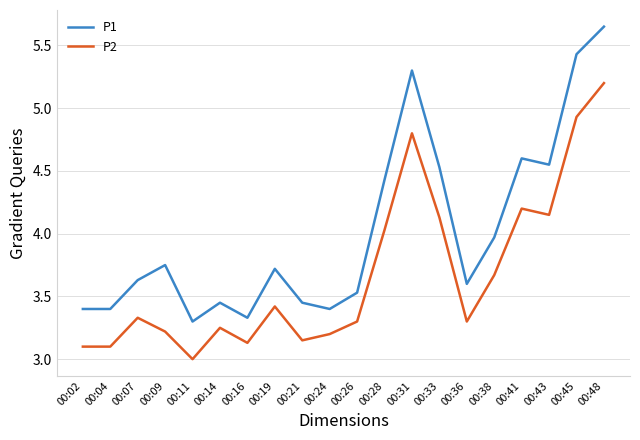

Rank the series by their average value, from lowest to highest.

P2, P1